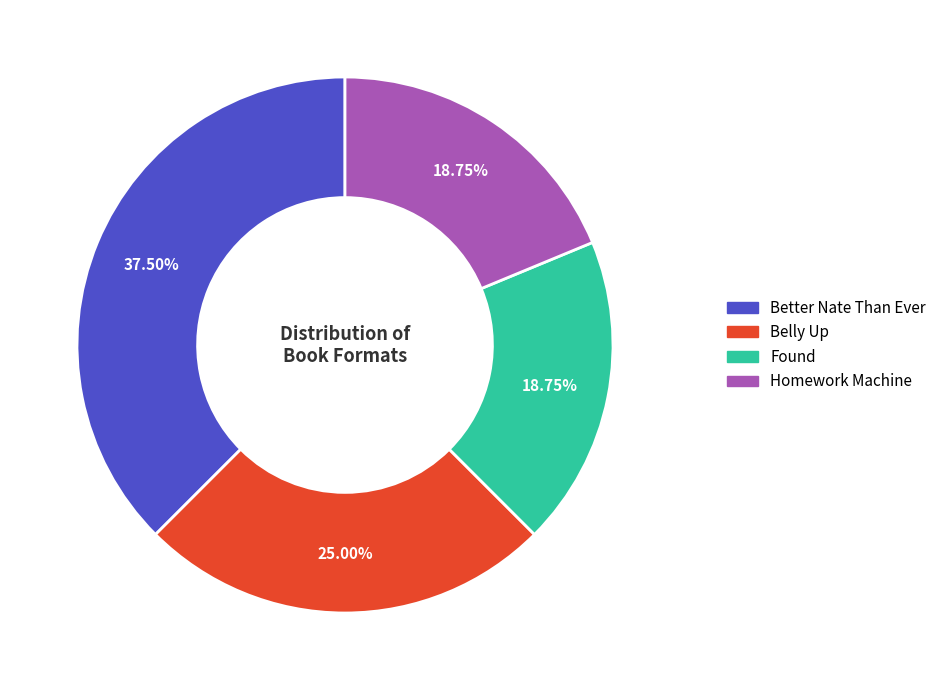

Approximately how many times larger is the value at Homework Machine compared to Better Nate Than Ever?

0.5